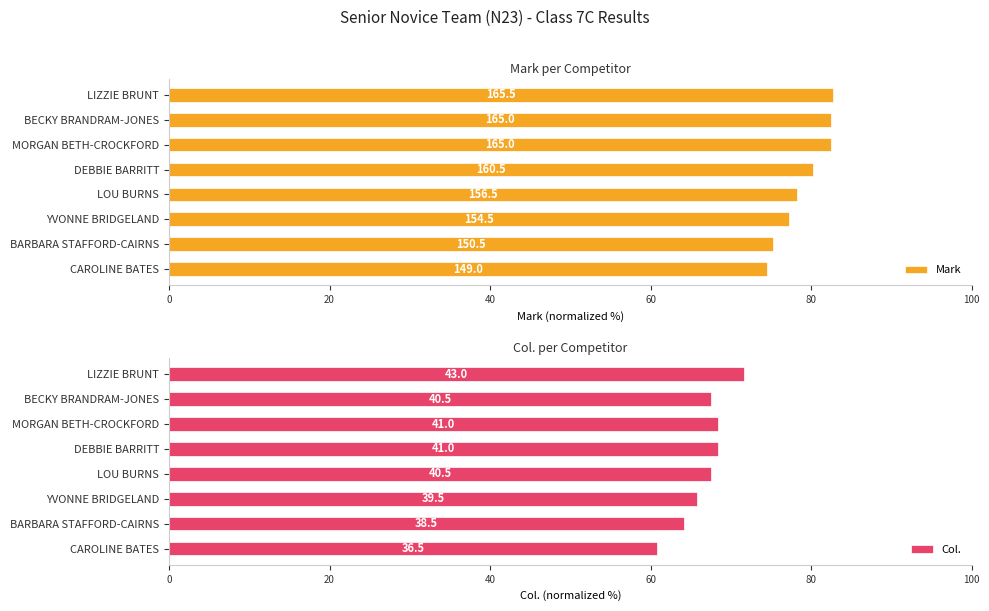

Is the value of Col. at MORGAN BETH-CROCKFORD greater than the value of Mark at LIZZIE BRUNT?

No